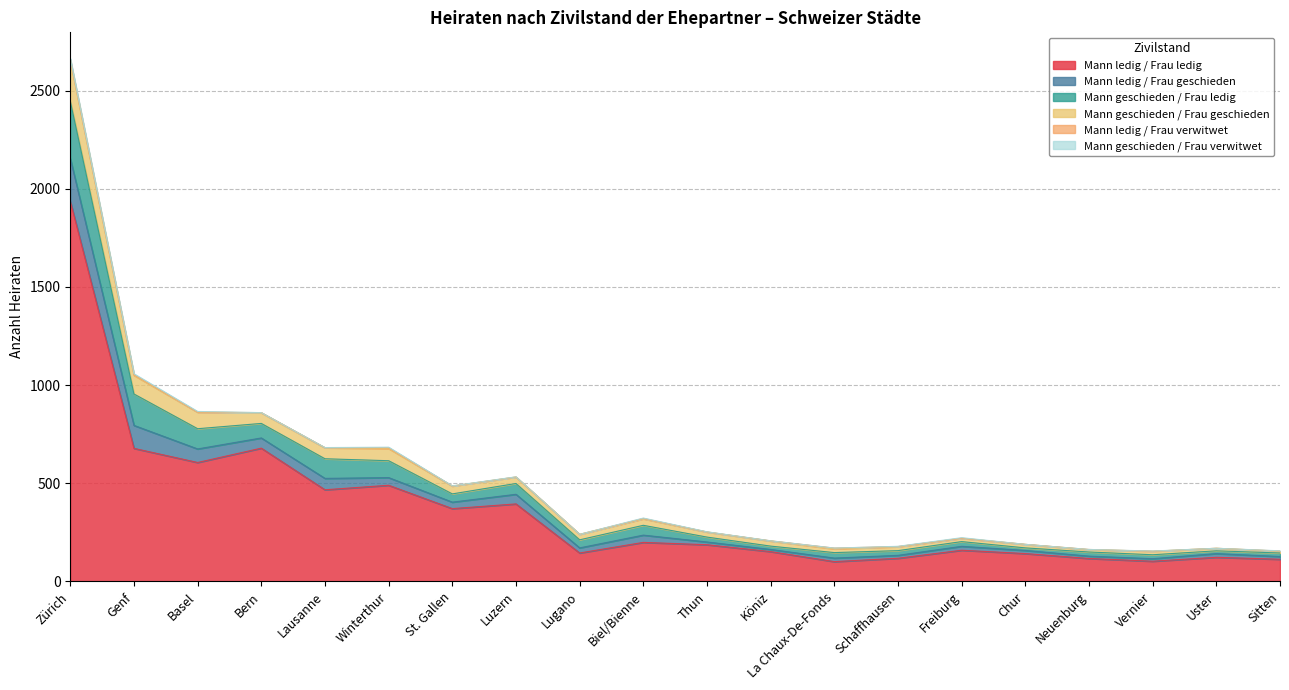

Where is the first local maximum for Mann ledig / Frau geschieden?

Lausanne